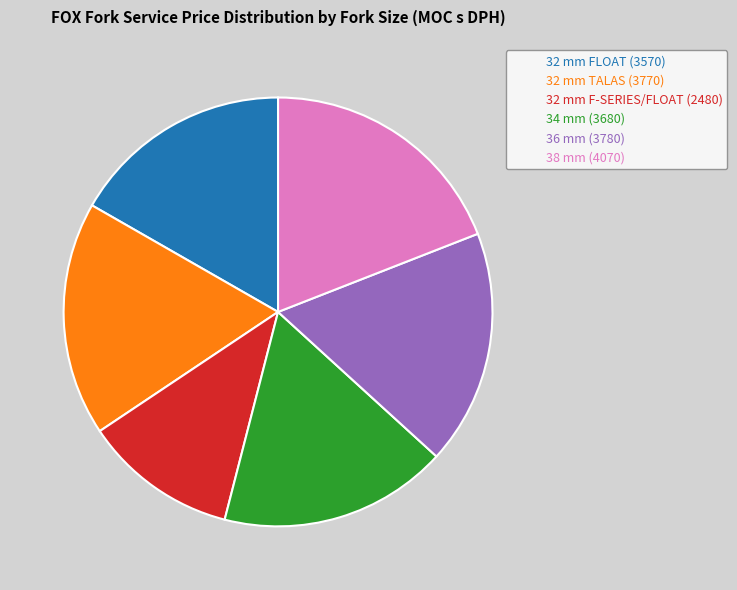

Does 32 mm F-SERIES/FLOAT represent more than half of the total?

No